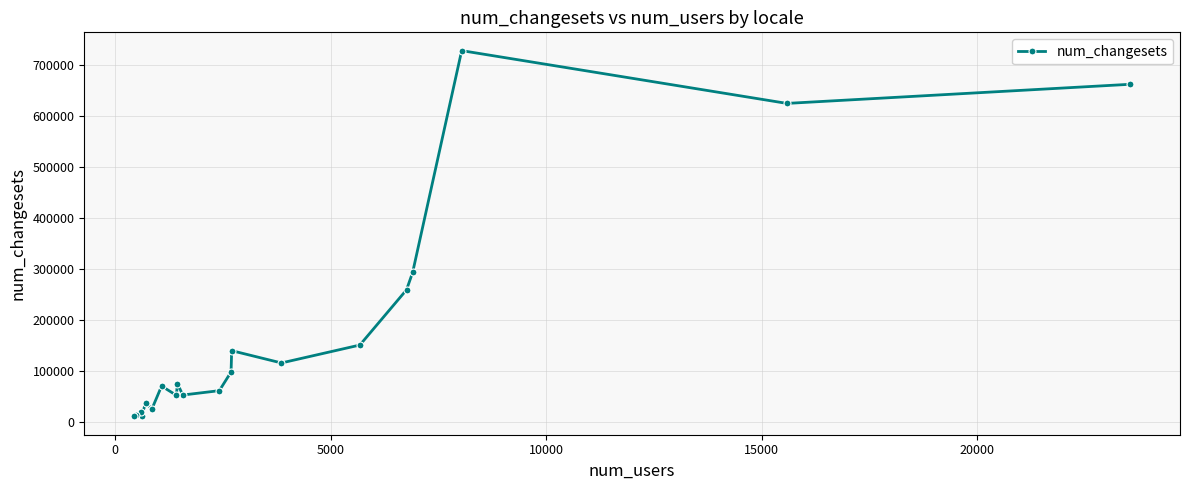

What is the value of the 18th point from the left?

727310